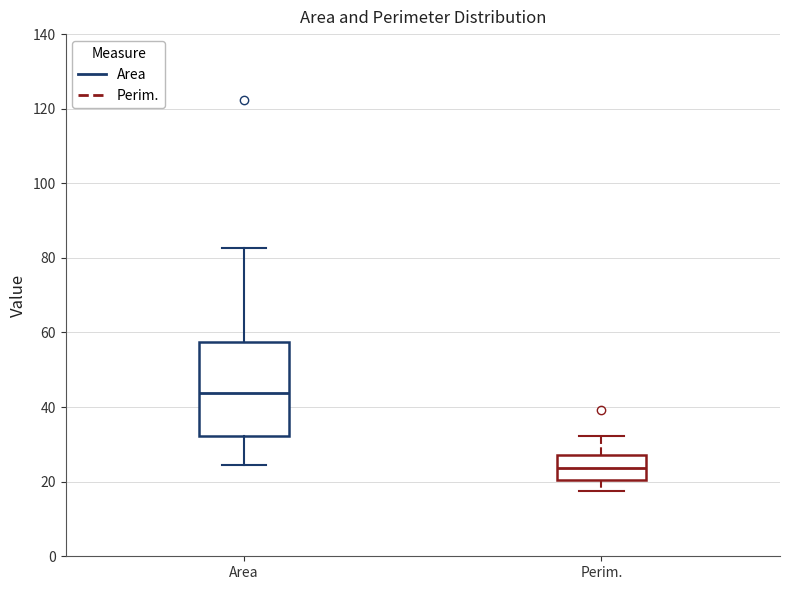

Where does the lower whisker of the box for Perim. end on the y-axis? The values are not printed on the chart, so give them approximately, as read against the axis.

18